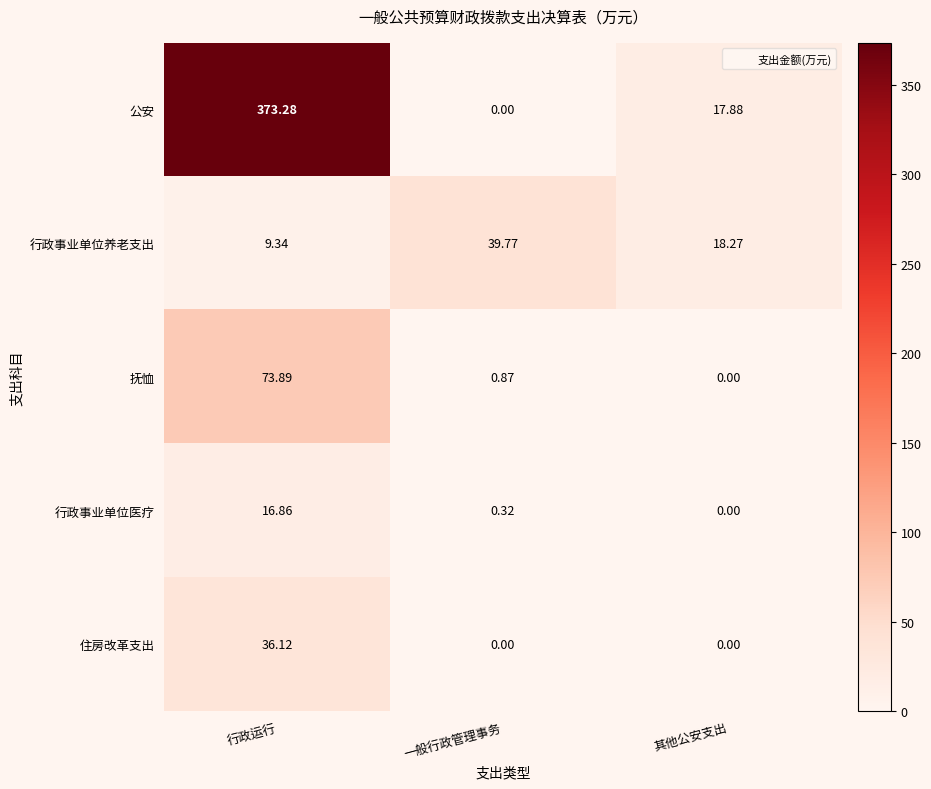

At which category is the sum across all series the highest?

行政运行